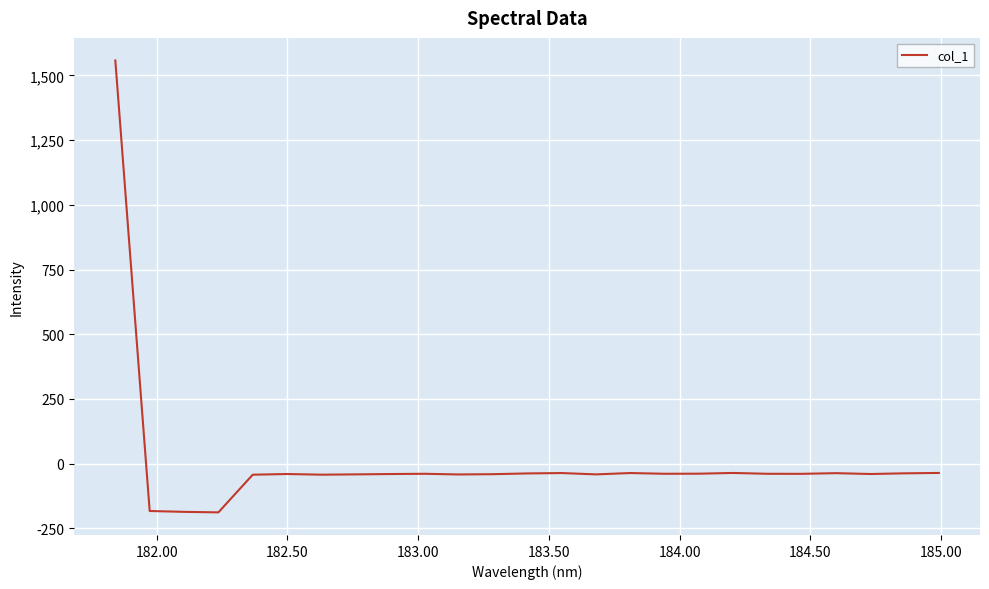

What is the smallest value displayed?

-188.0